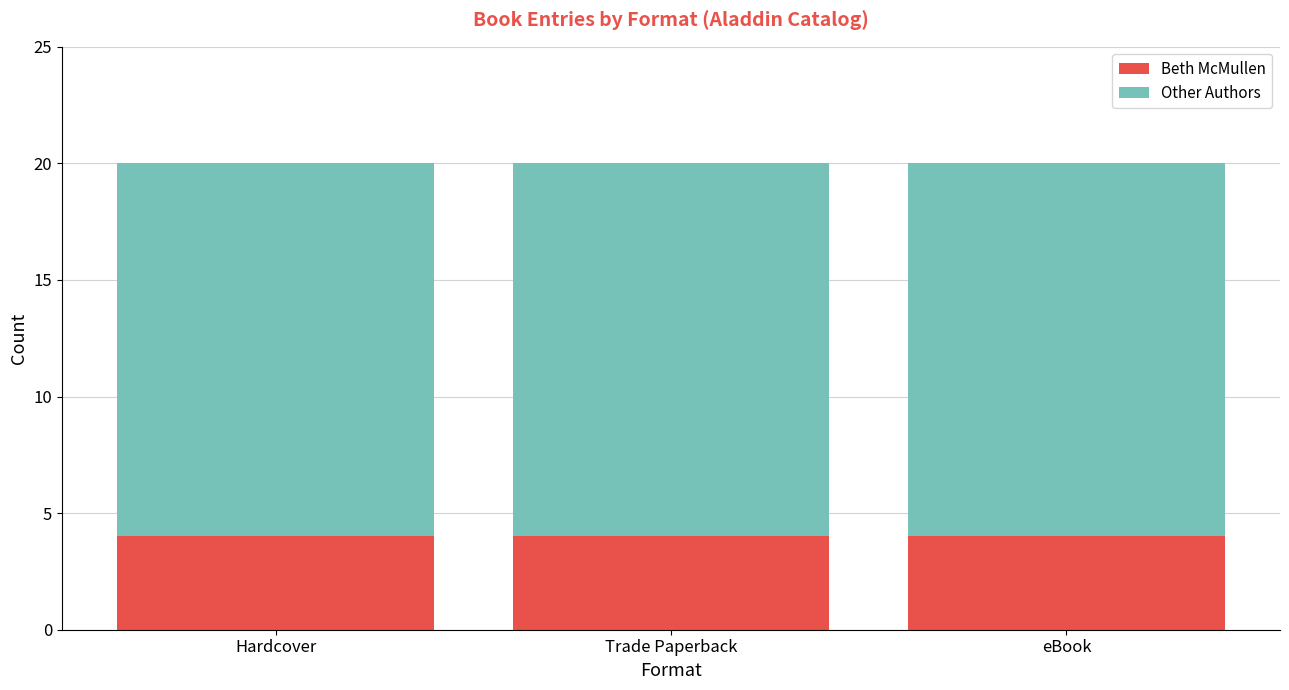

True or false: Beth McMullen has a value of 1 at eBook.

False